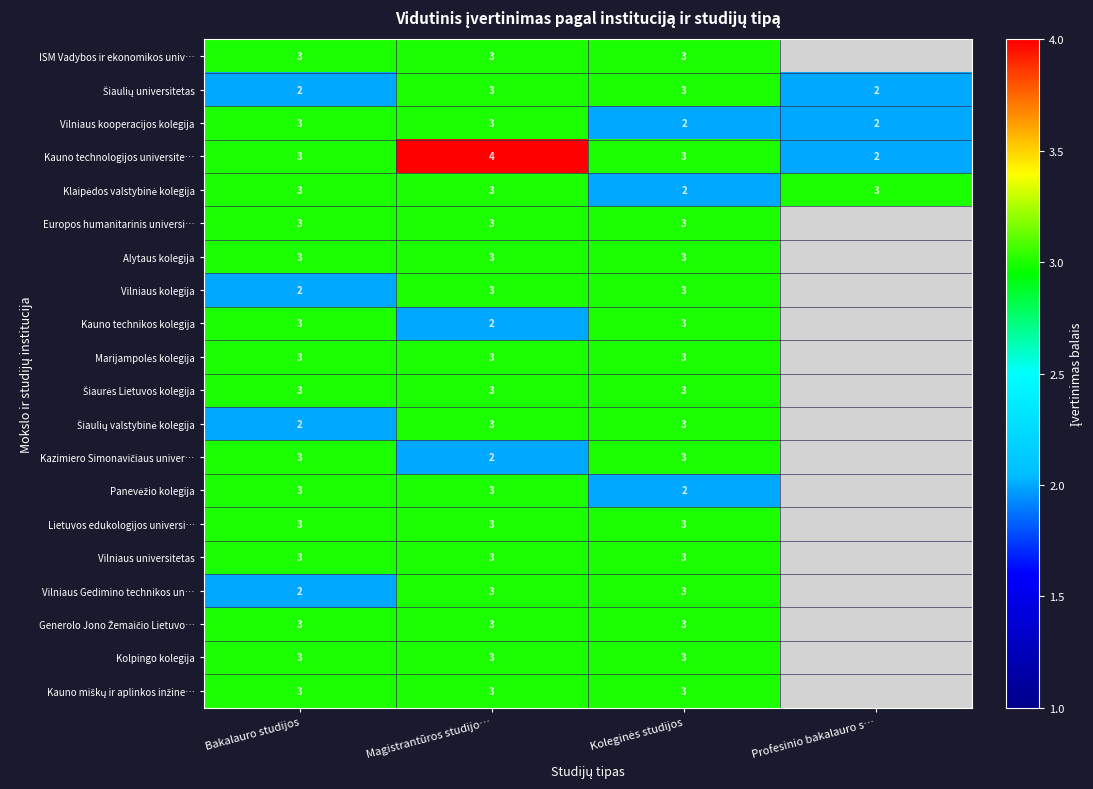

What is the spread (max minus min) of values at Koleginės studijos?

1